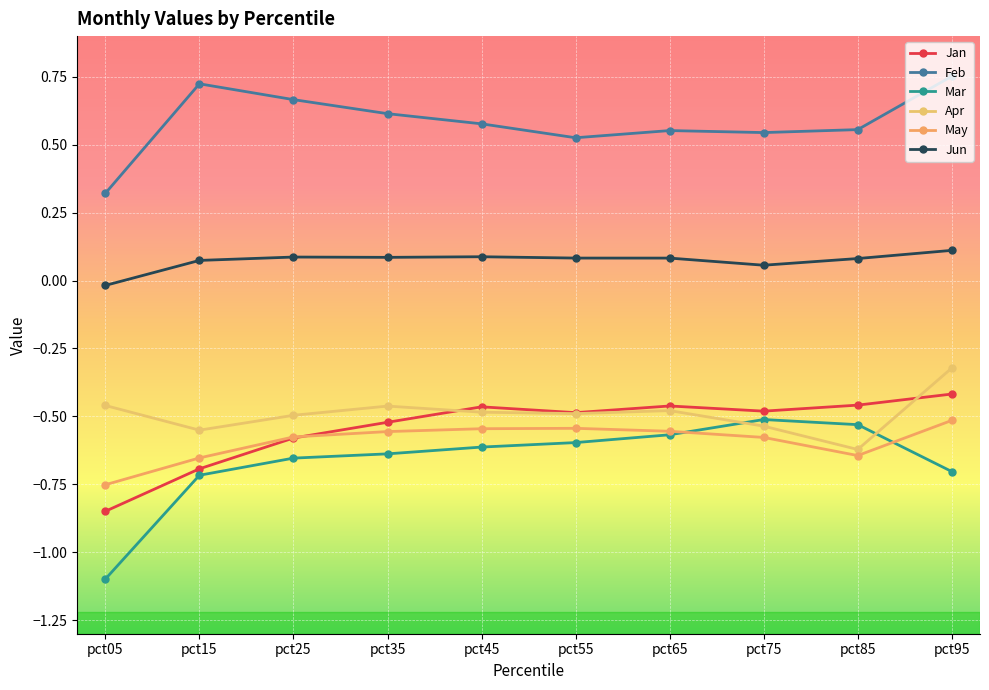

Reading left to right, list all the values displayed in this chart.

Jan: -0.8	-0.7	-0.6	-0.5	-0.5	-0.5	-0.5	-0.5	-0.5	-0.4
Feb: 0.3	0.7	0.7	0.6	0.6	0.5	0.6	0.5	0.6	0.8
Mar: -1.1	-0.7	-0.7	-0.6	-0.6	-0.6	-0.6	-0.5	-0.5	-0.7
Apr: -0.5	-0.6	-0.5	-0.5	-0.5	-0.5	-0.5	-0.5	-0.6	-0.3
May: -0.8	-0.7	-0.6	-0.6	-0.5	-0.5	-0.6	-0.6	-0.6	-0.5
Jun: -0.0	0.1	0.1	0.1	0.1	0.1	0.1	0.1	0.1	0.1